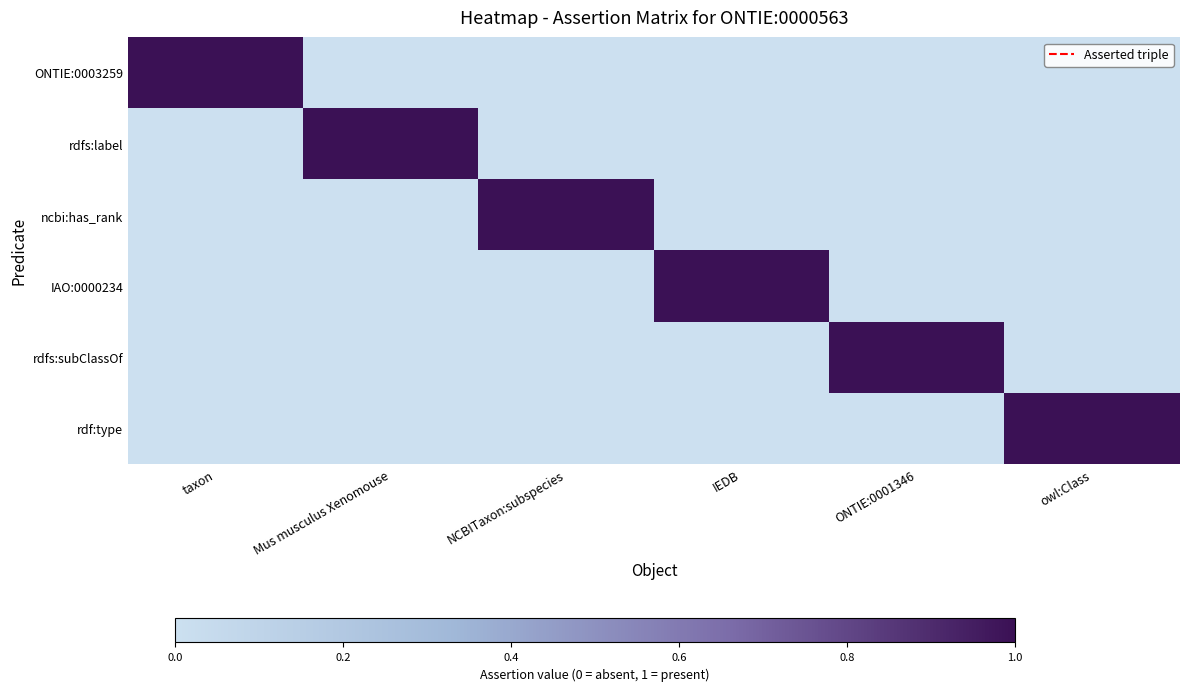

Between Mus musculus Xenomouse and NCBITaxon:subspecies, which series saw the biggest shift?

rdfs:label